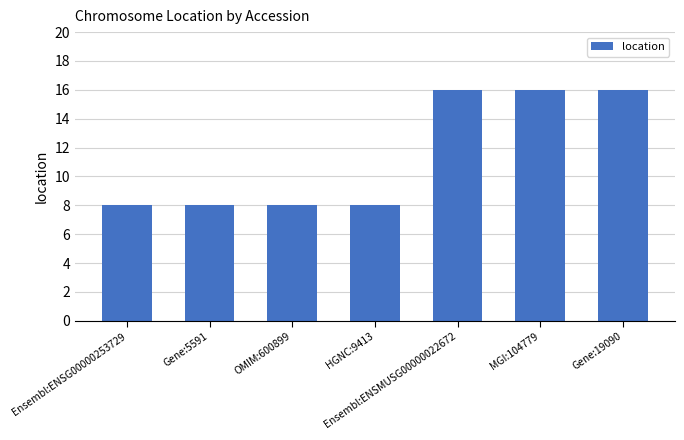

How many series are shown in this chart?

1